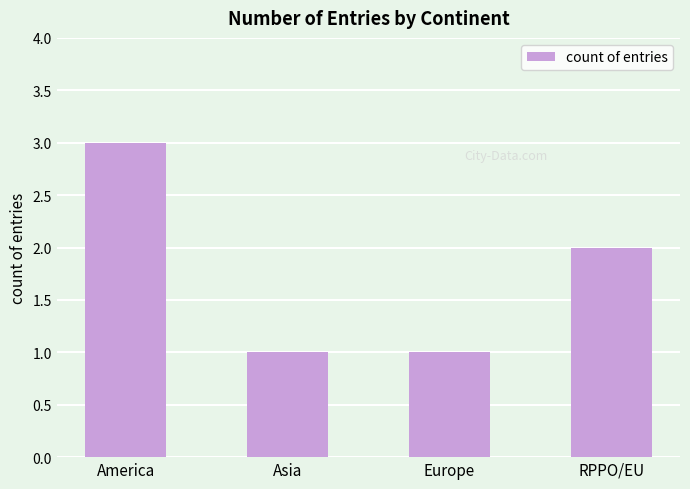

What is the label of the 2nd bar from the left?

Asia